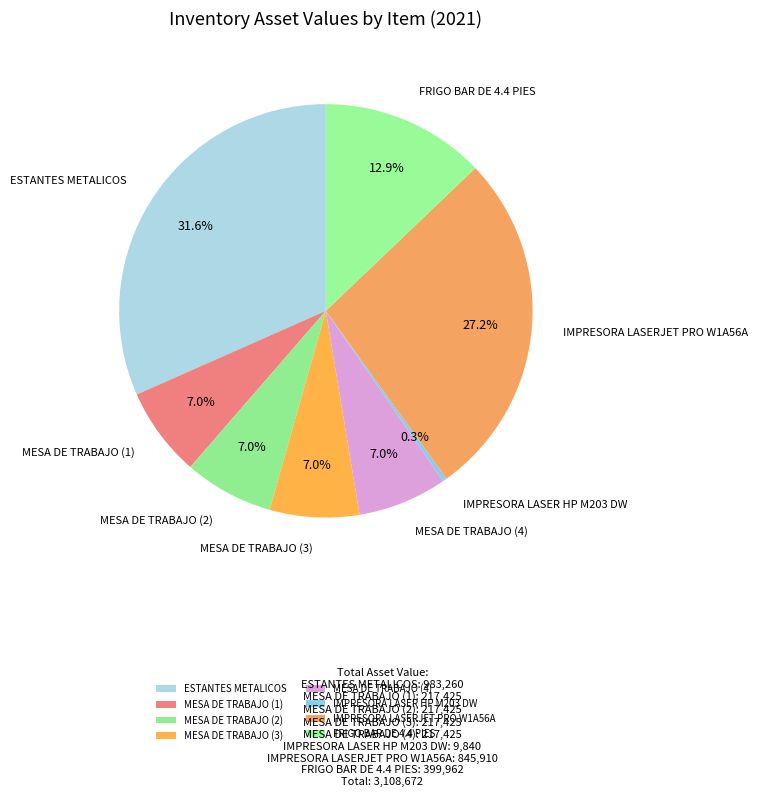

Which category has the biggest portion of the pie?

ESTANTES METALICOS